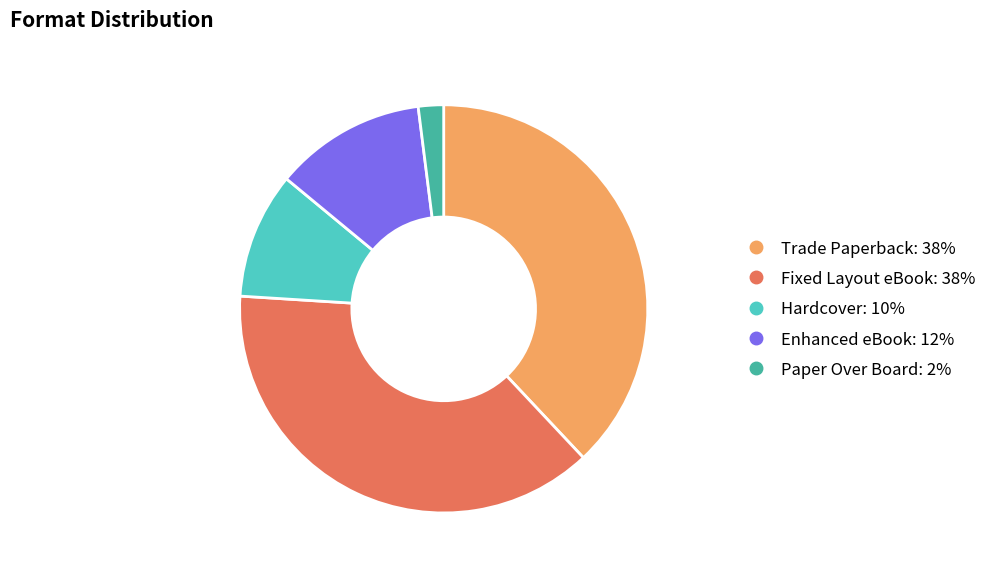

Do Paper Over Board and Enhanced eBook together represent more than half of the pie?

No